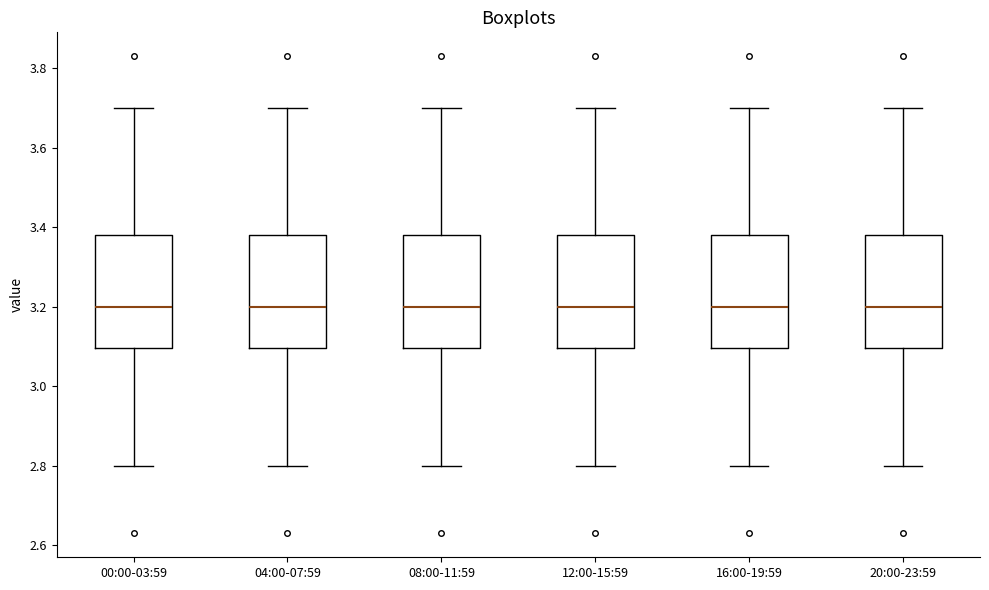

Reading left to right, transcribe this box plot: for each box, give where its median line is, the range the box spans, and where its two whiskers end, as read against the y-axis. The values are not printed on the chart, so give them approximately, as read against the axis.

00:00-03:59: median 3.20, box 3.10 to 3.38, whiskers 2.80 to 3.70
04:00-07:59: median 3.20, box 3.10 to 3.38, whiskers 2.80 to 3.70
08:00-11:59: median 3.20, box 3.10 to 3.38, whiskers 2.80 to 3.70
12:00-15:59: median 3.20, box 3.10 to 3.38, whiskers 2.80 to 3.70
16:00-19:59: median 3.20, box 3.10 to 3.38, whiskers 2.80 to 3.70
20:00-23:59: median 3.20, box 3.10 to 3.38, whiskers 2.80 to 3.70